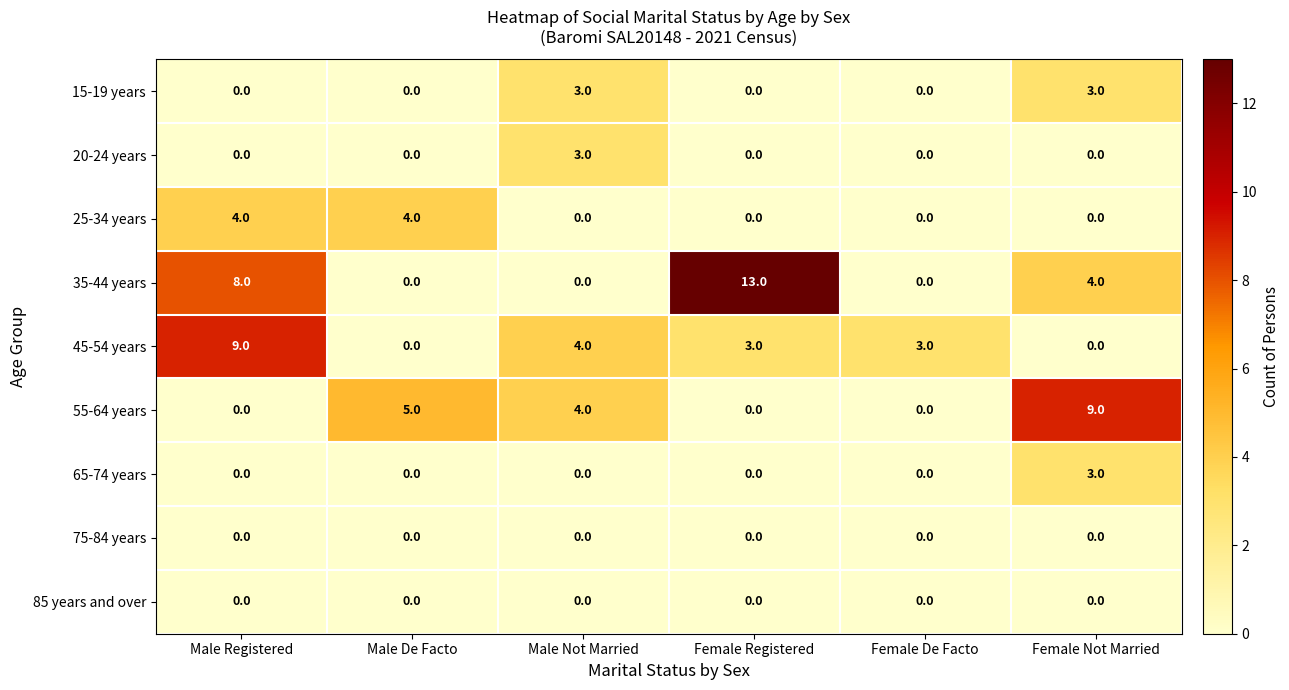

What is the greatest value displayed?

13